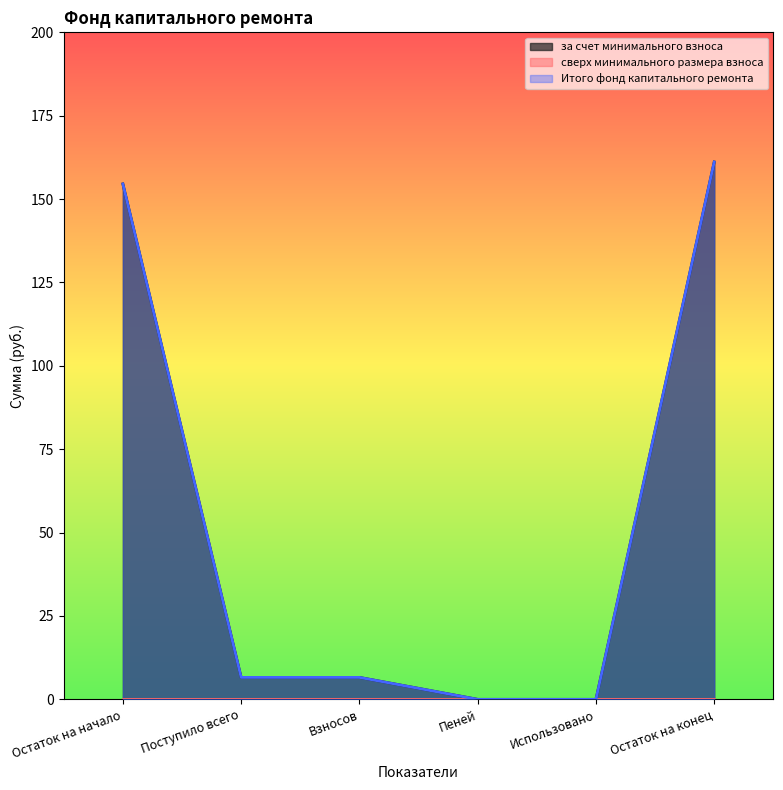

How many categories are shown in the chart?

6